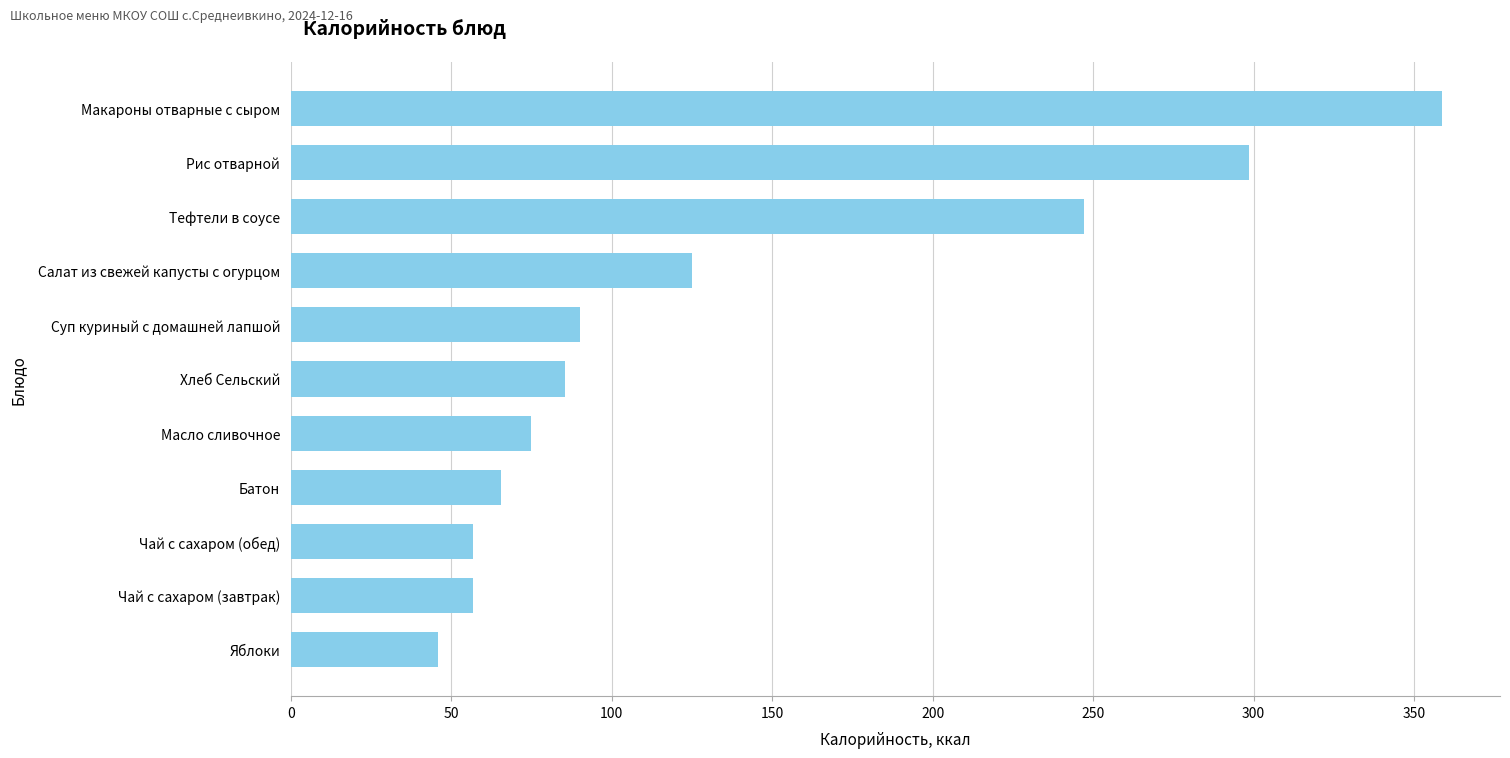

What is the average value?

136.8